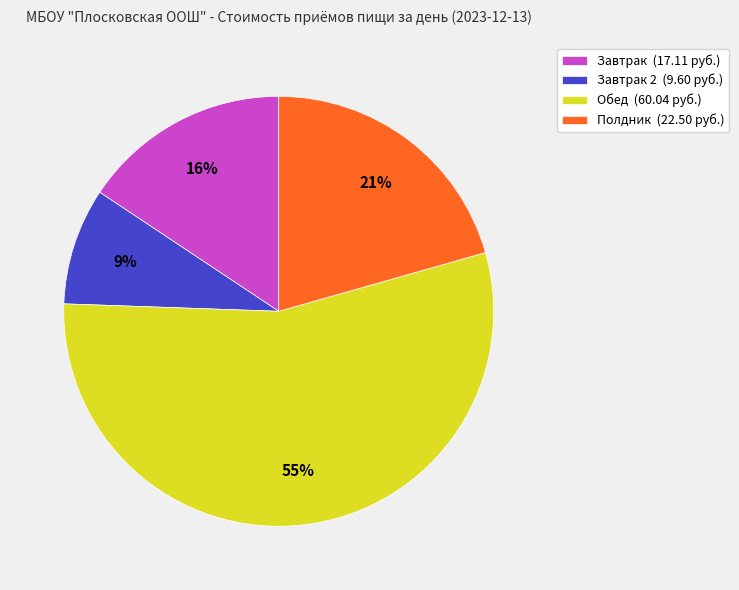

Do Обед (60.04 руб.) and Полдник (22.50 руб.) together represent more than half of the pie?

Yes